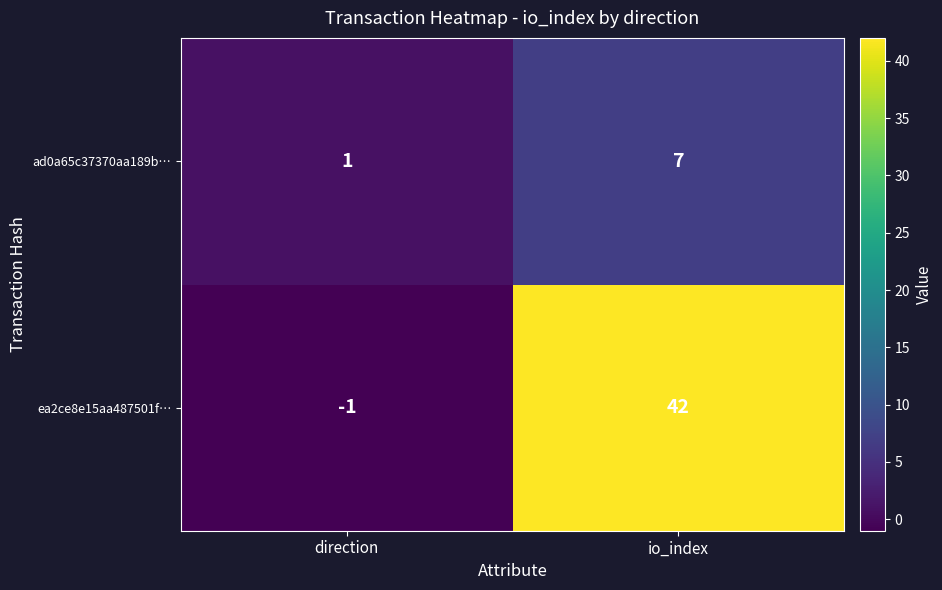

Reading left to right, what are all the values shown in this chart?

ad0a65c37370aa189b…: 1	7
ea2ce8e15aa487501f…: -1	42